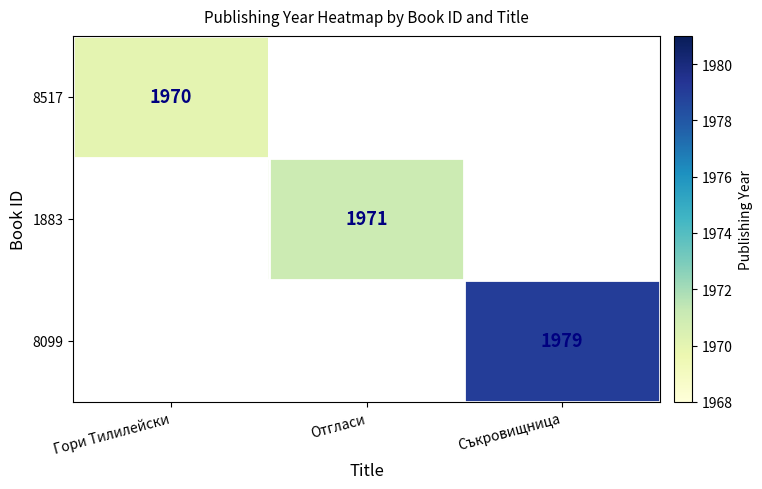

Is it true that 8517 equals 1970 at Гори Тилилейски?

True